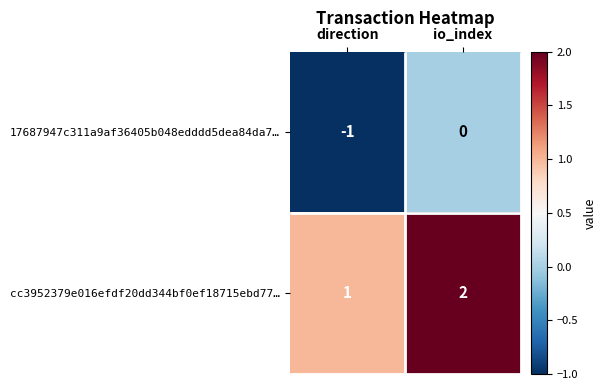

How many cc3952379e016efdf20dd344bf0ef18715ebd77… values are between 1 and 2?

2